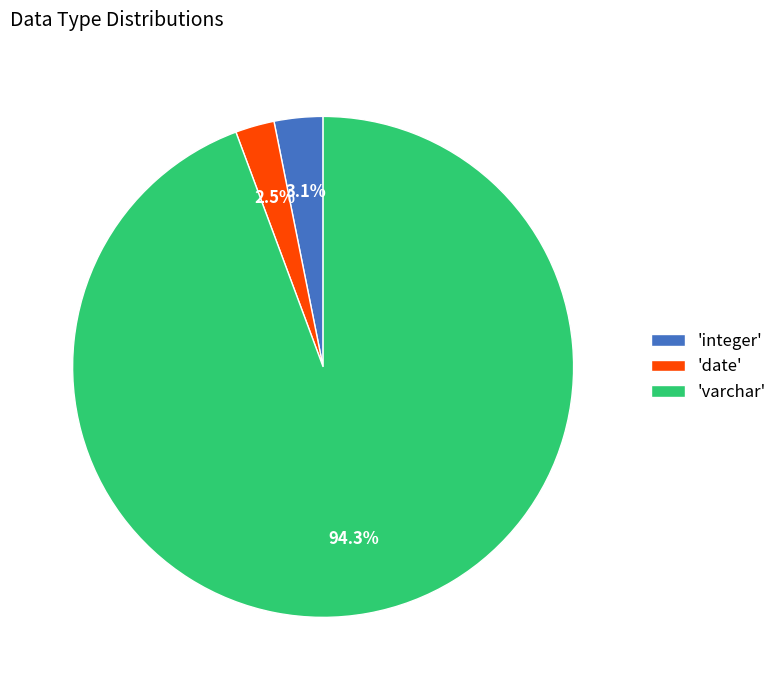

How many segments does this pie chart have?

3